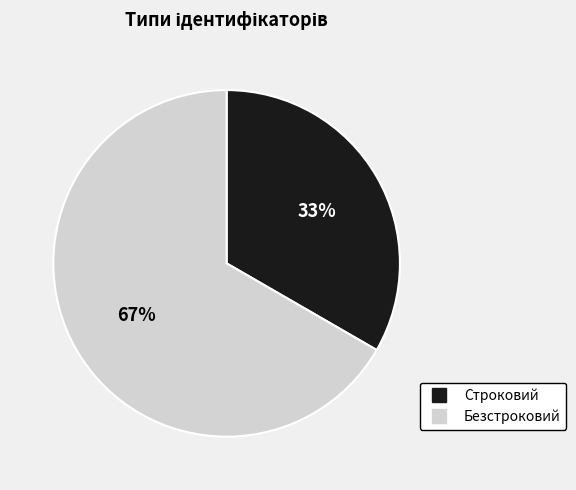

The Безстроковий slice represents 77% of the pie. True or false?

False